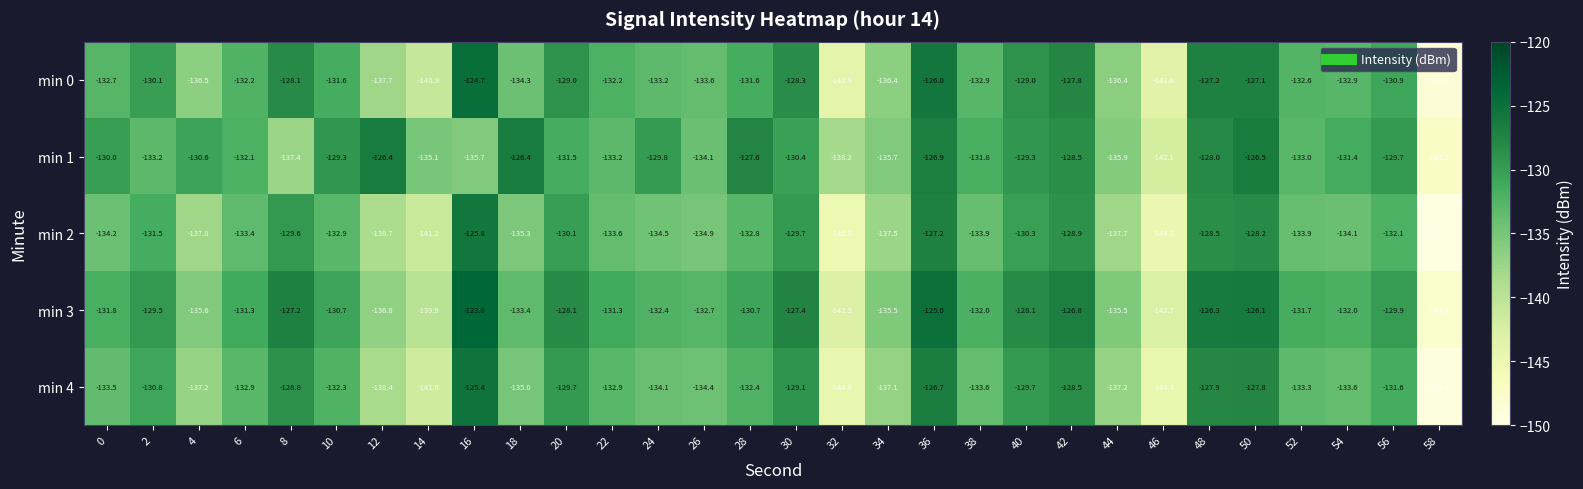

What is the total value across all series at 36?

-631.8